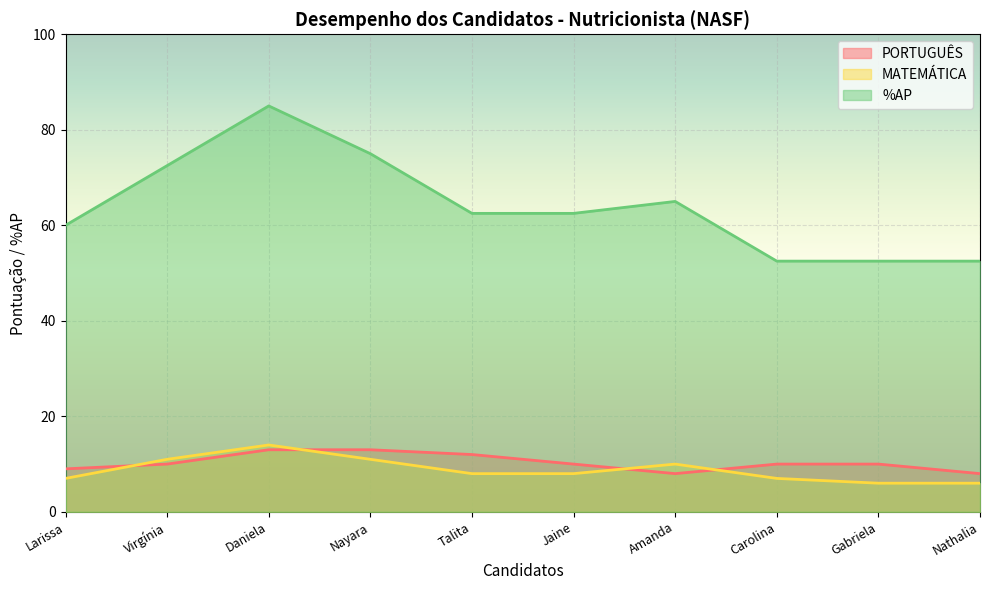

How many lines are shown in the chart?

3